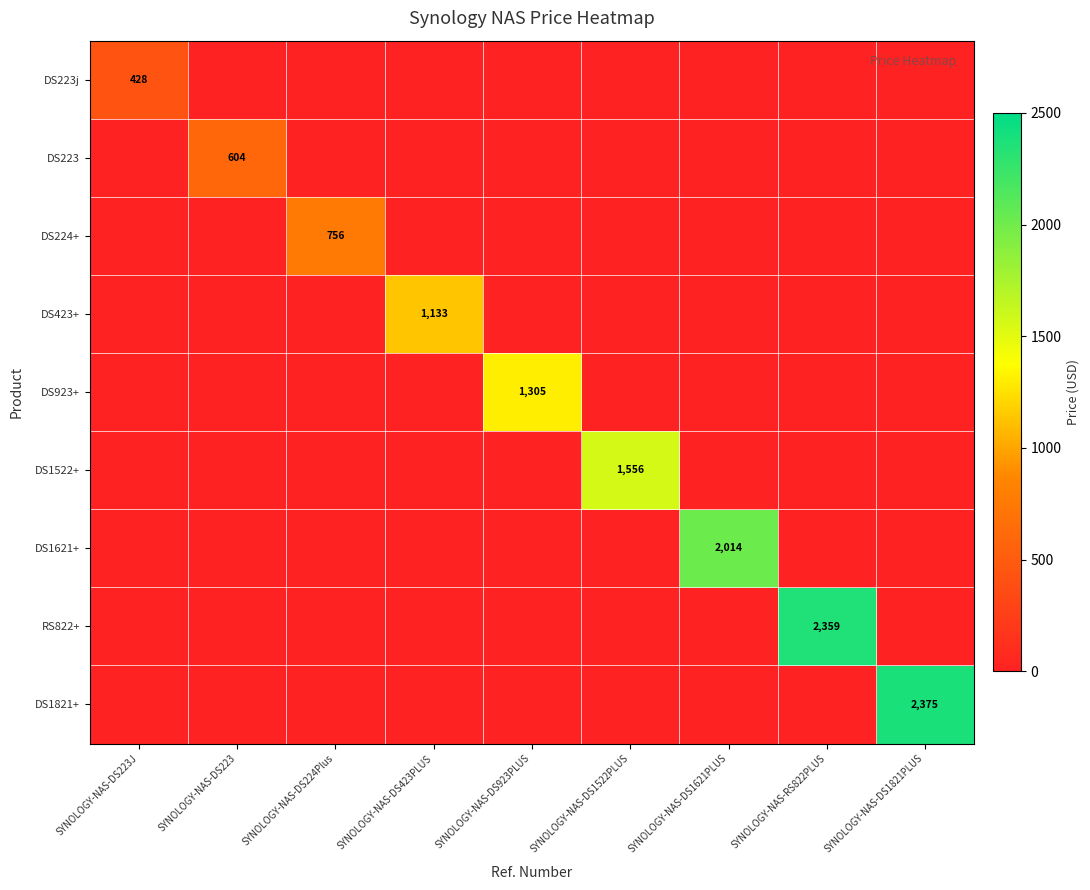

What is the maximum value for DS1522+?

1556.0